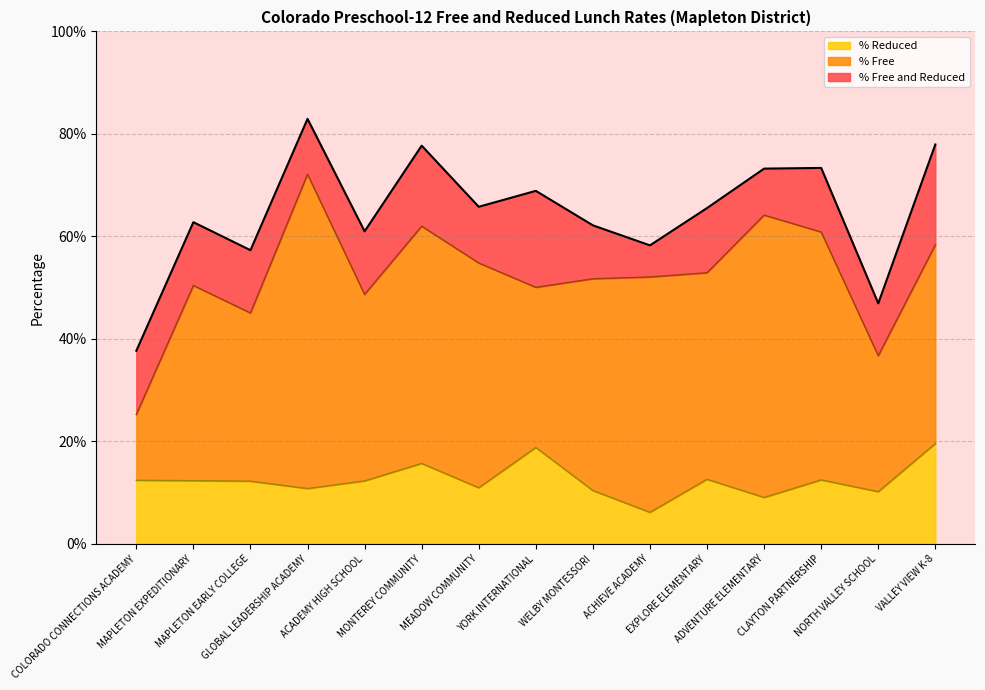

List the series in order of their overall mean, lowest first.

% Reduced, % Free, % Free and Reduced